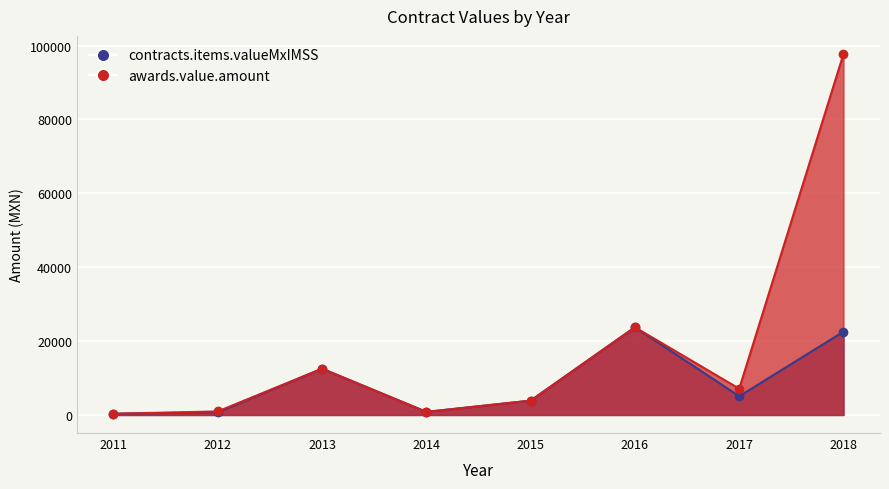

What is the maximum value for awards.value.amount?

97723.7